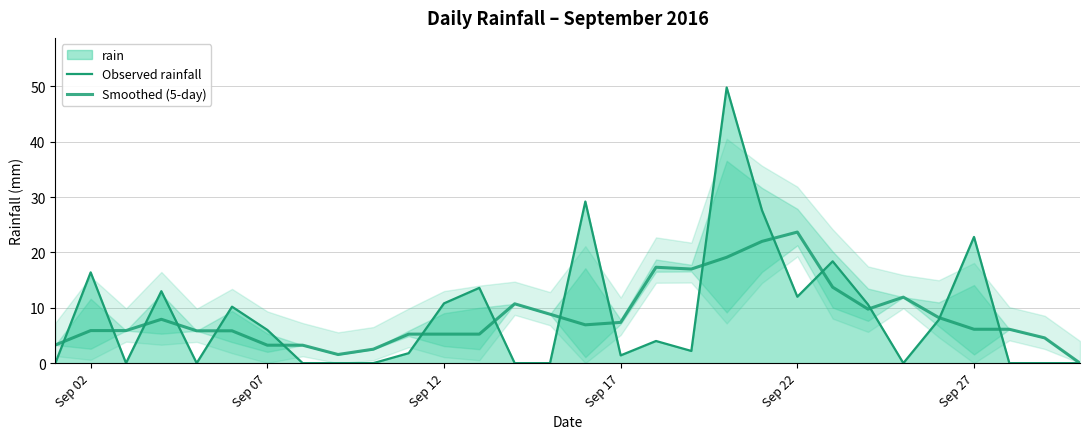

Reading left to right, extract all data points from this chart.

Observed rainfall: 0.0	16.4	0.0	13.0	0.0	10.2	6.0	0.0	0.0	0.0	1.8	10.8	13.6	0.0	0.0	29.2	1.4	4.0	2.2	49.8	27.6	12.0	18.4	10.6	0.0	7.8	22.8	0.0	0.0	0.0
Smoothed (5-day): 3.3	5.9	5.9	7.9	5.8	5.8	3.2	3.2	1.6	2.5	5.2	5.2	5.2	10.7	8.8	6.9	7.4	17.3	17.0	19.1	22.0	23.7	13.7	9.8	11.9	8.2	6.1	6.1	4.6	0.0